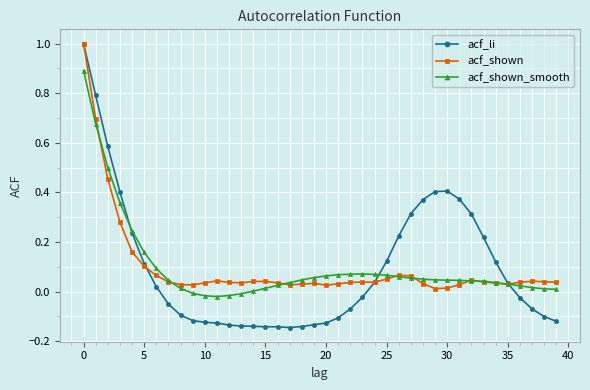

Which series has the widest spread of values?

acf_li